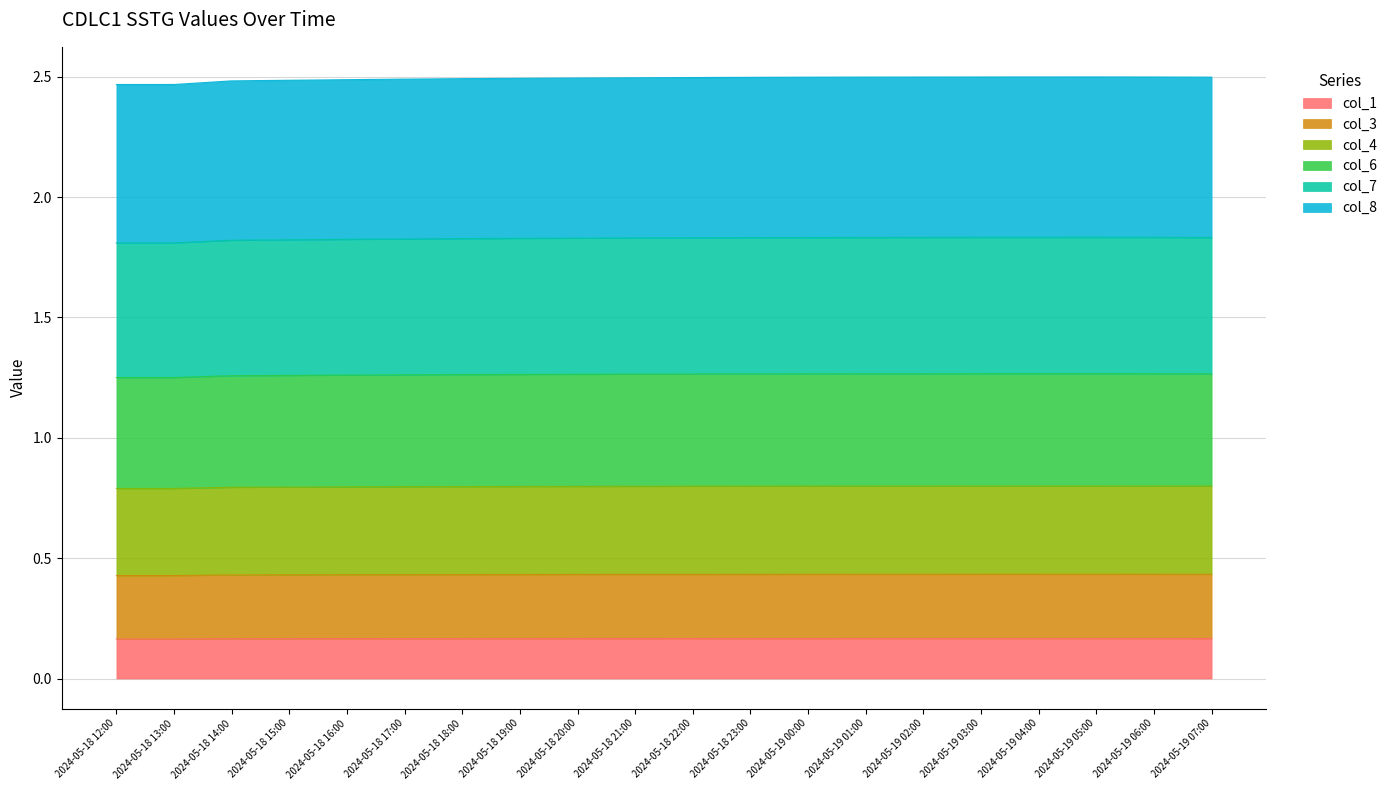

True or false: col_7 and col_6 cross at least once.

False